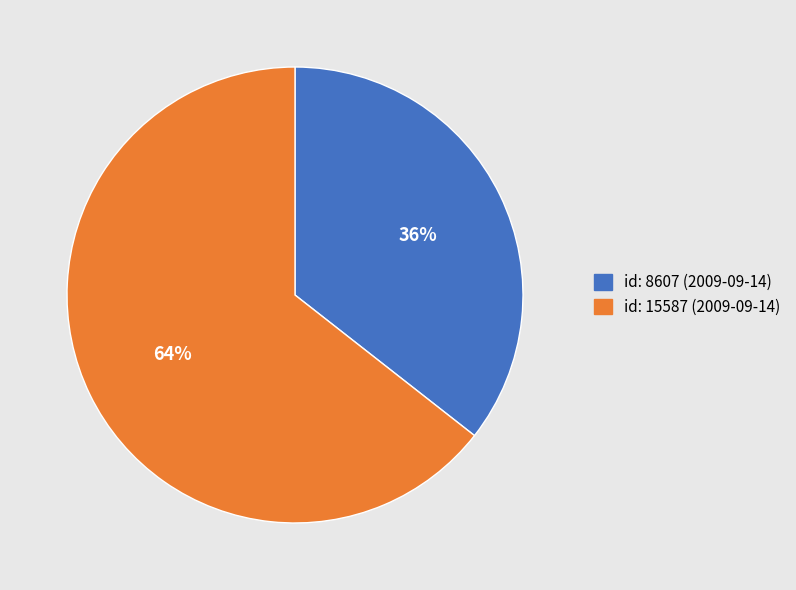

Combined, do id: 8607 (2009-09-14) and id: 15587 (2009-09-14) account for over 50%?

Yes